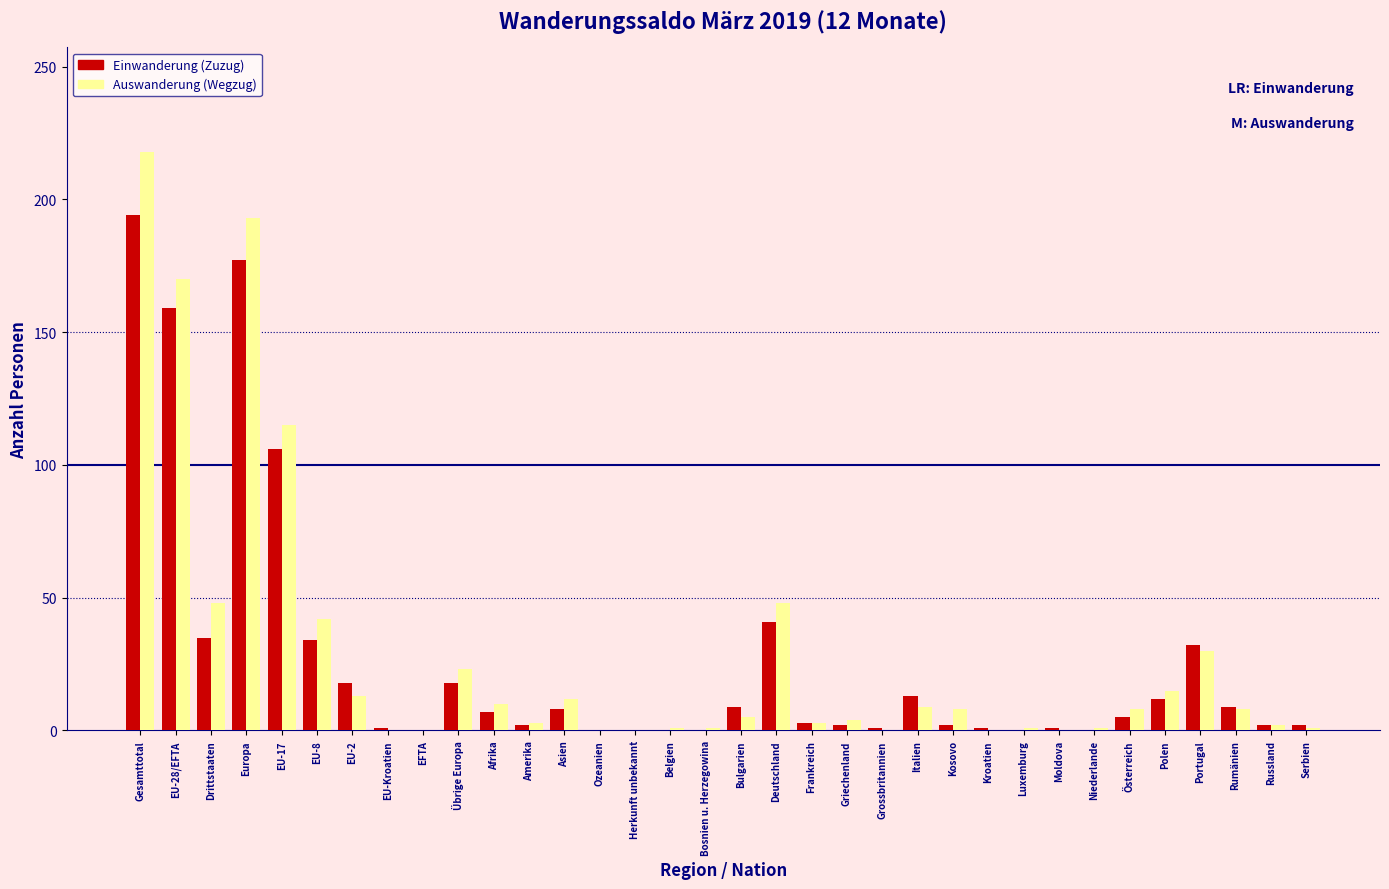

At which label is Auswanderung (Wegzug) closest to 109?

EU-17